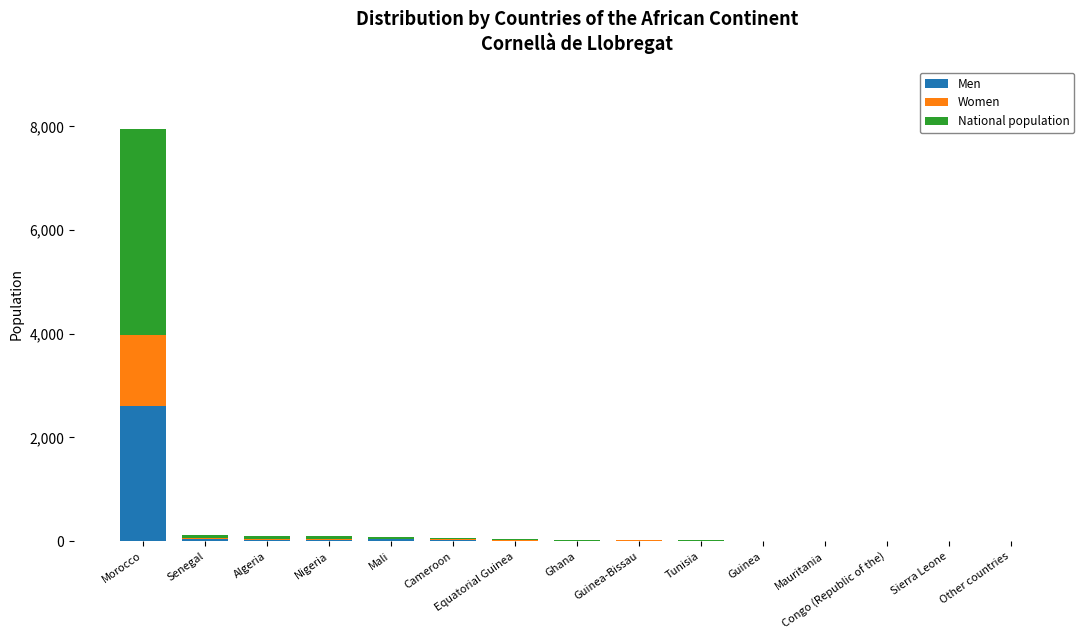

At which label does Men reach its peak?

Morocco